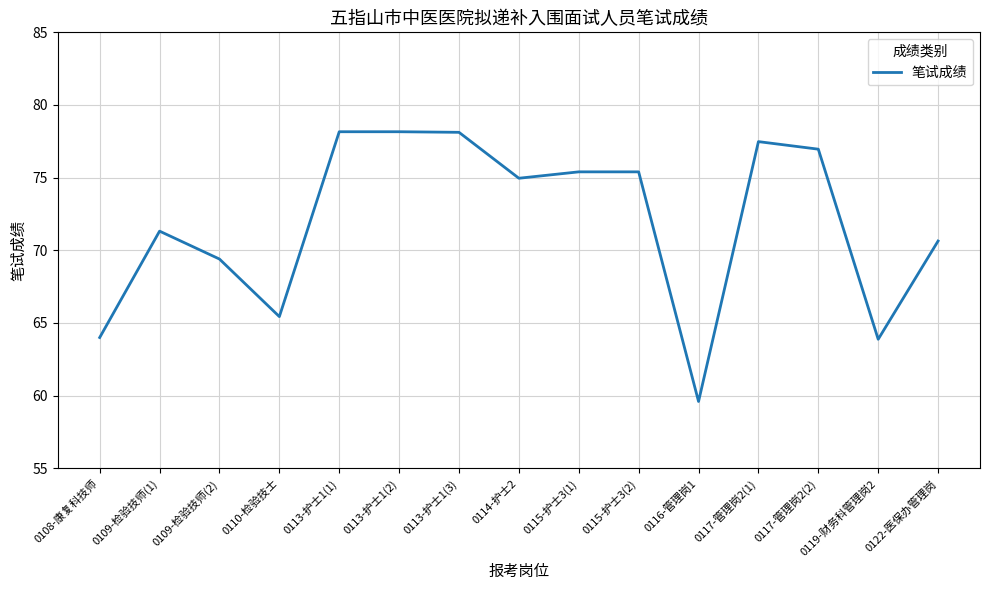

What is the difference between the maximum and minimum values?

18.6